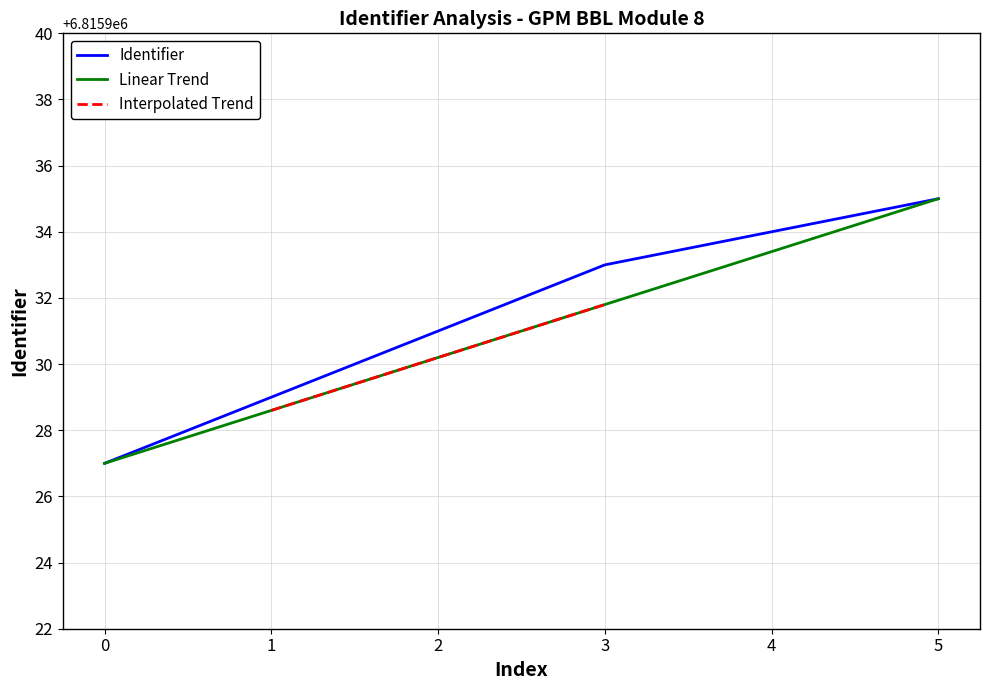

List the labels in order of Identifier value, smallest first.

0, 1, 2, 3, 4, 5